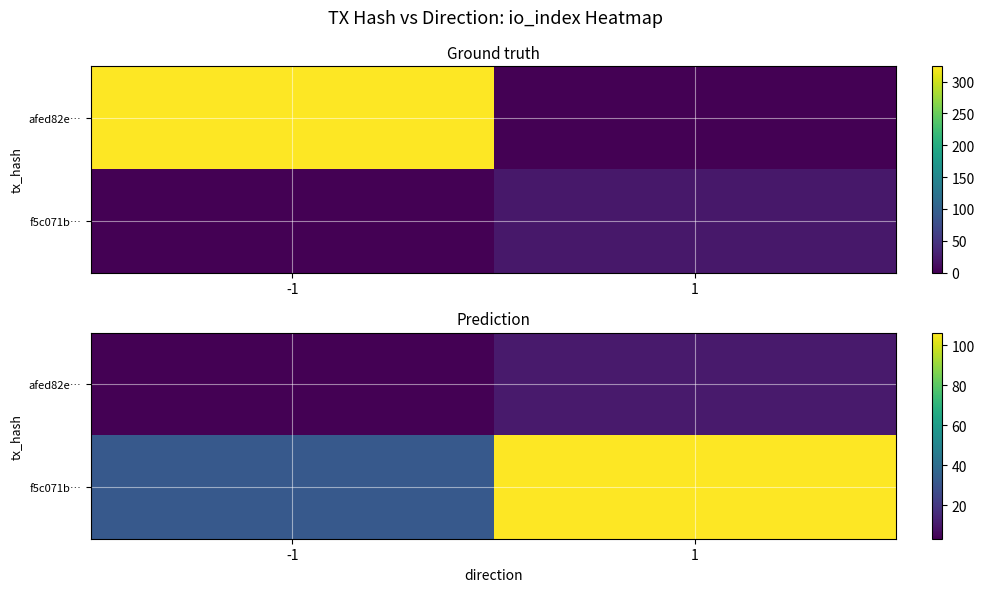

Is it true that f5c071b… equals 54.5 at 1?

False